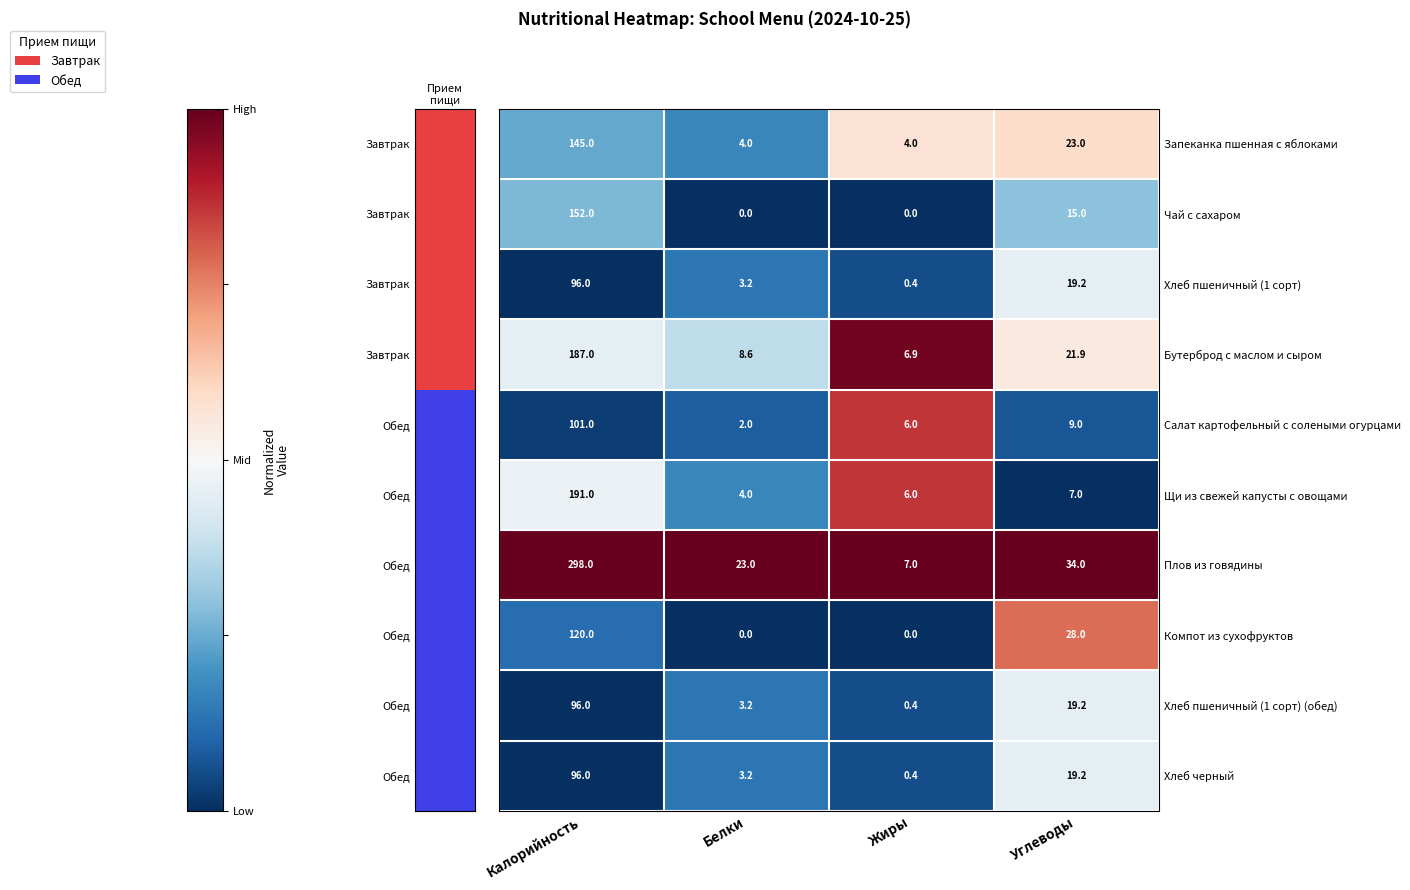

What is the spread (max minus min) of values at Калорийность?

202.0